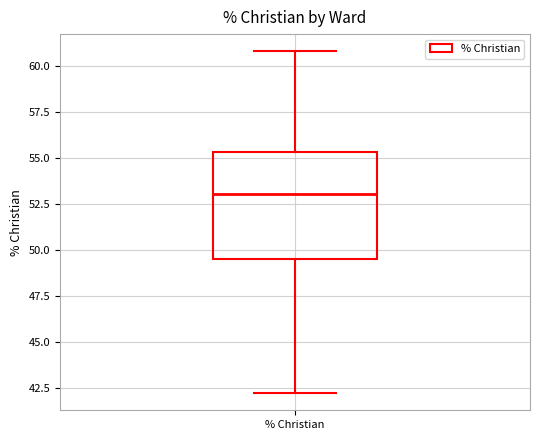

Where does the lower whisker of the box for % Christian end on the y-axis? The values are not printed on the chart, so give them approximately, as read against the axis.

42.0